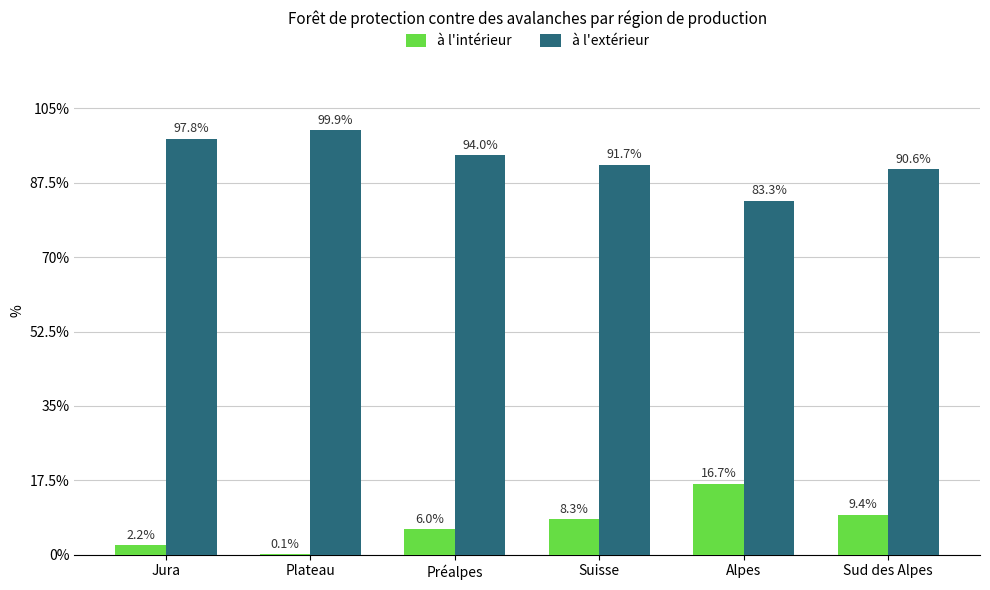

Is the value of à l'extérieur at Suisse greater than the value of à l'intérieur at Sud des Alpes?

Yes